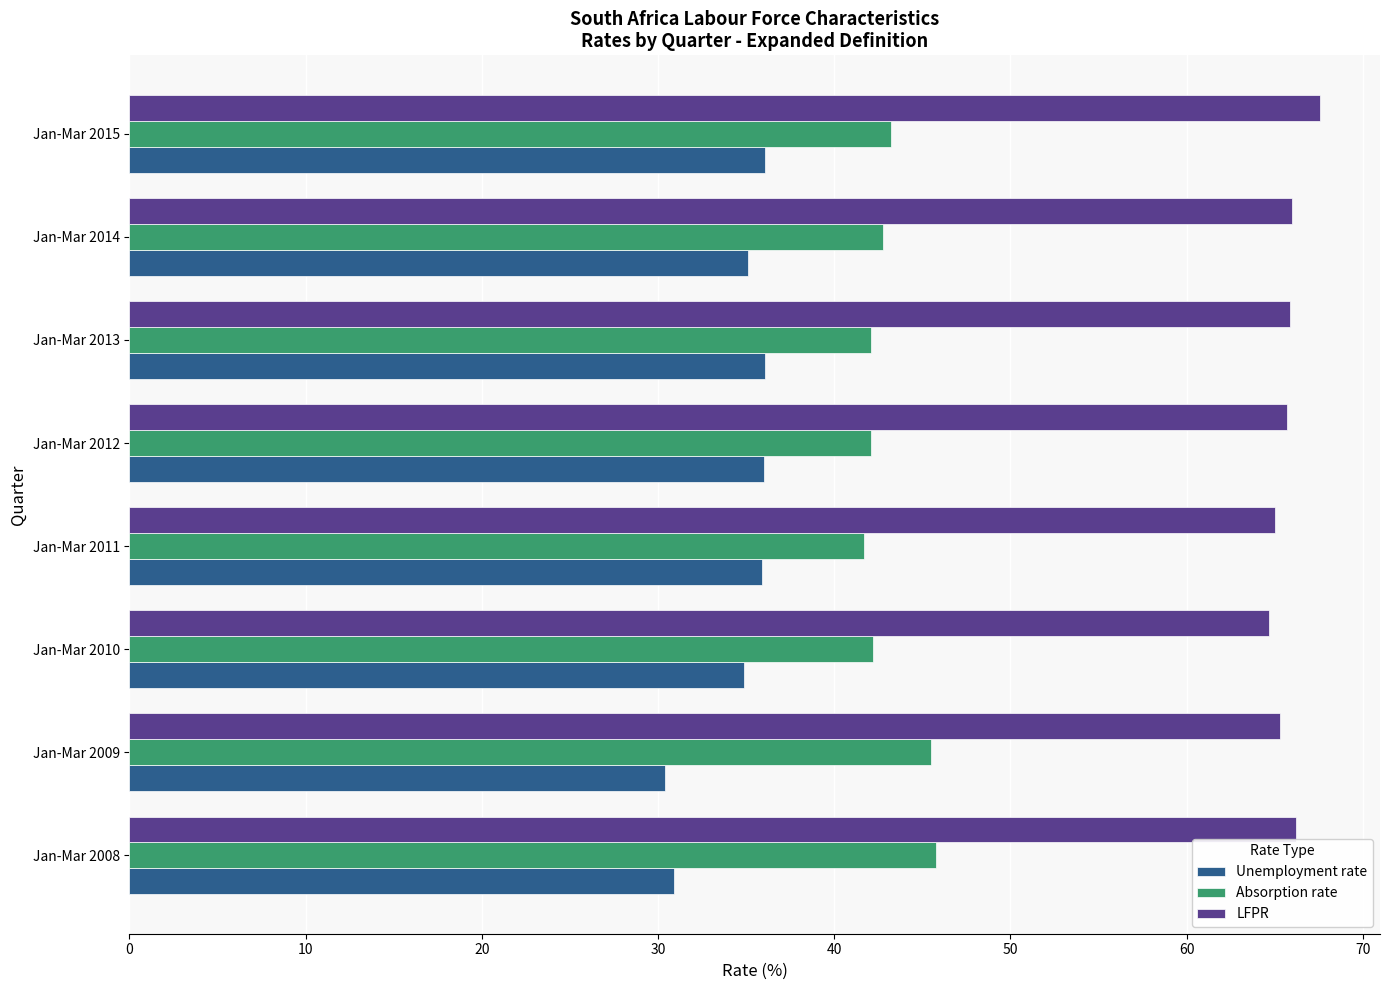

How many data points does each series have?

8